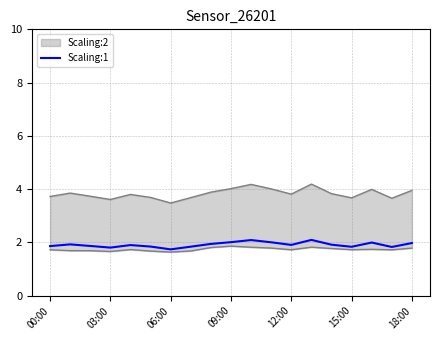

What is the lowest value of the Scaling:1 series?

1.7